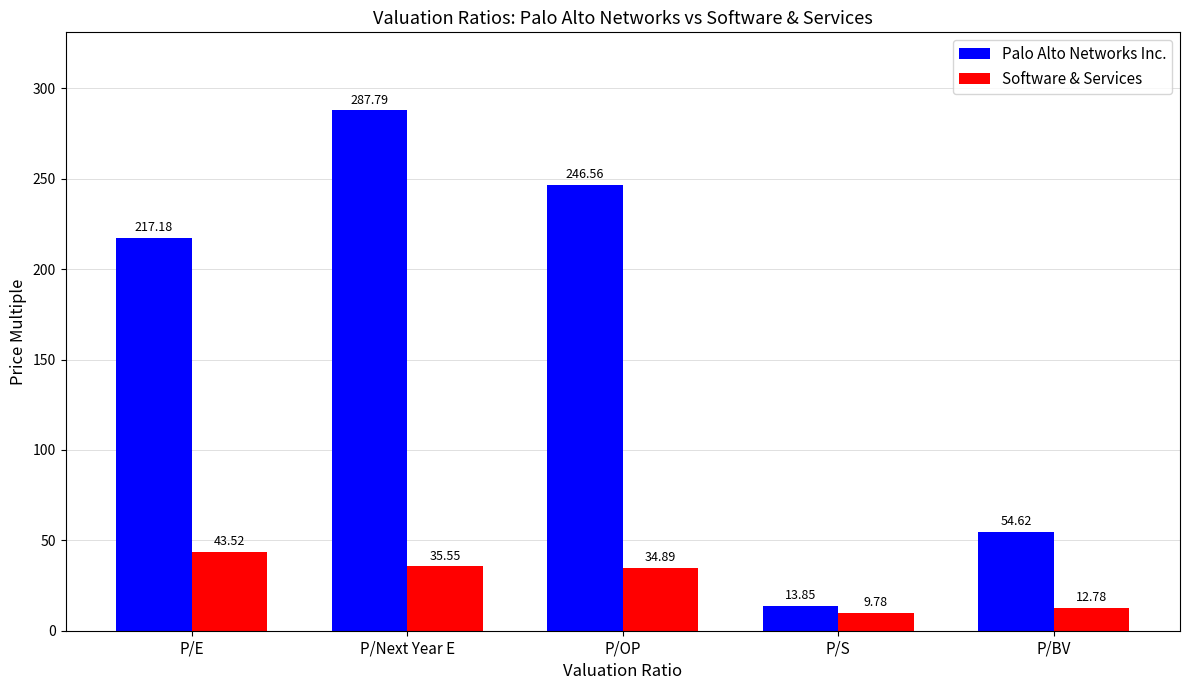

What is the sum of the Software & Services values at P/OP and P/E?

78.4